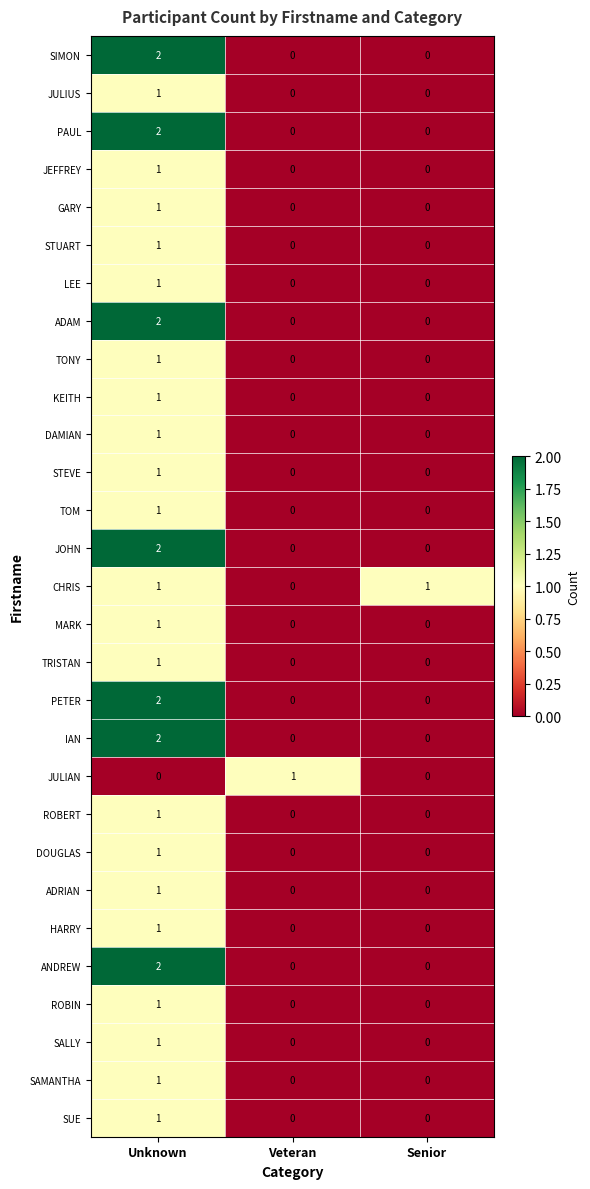

At how many categories does at least one series exceed 0?

3